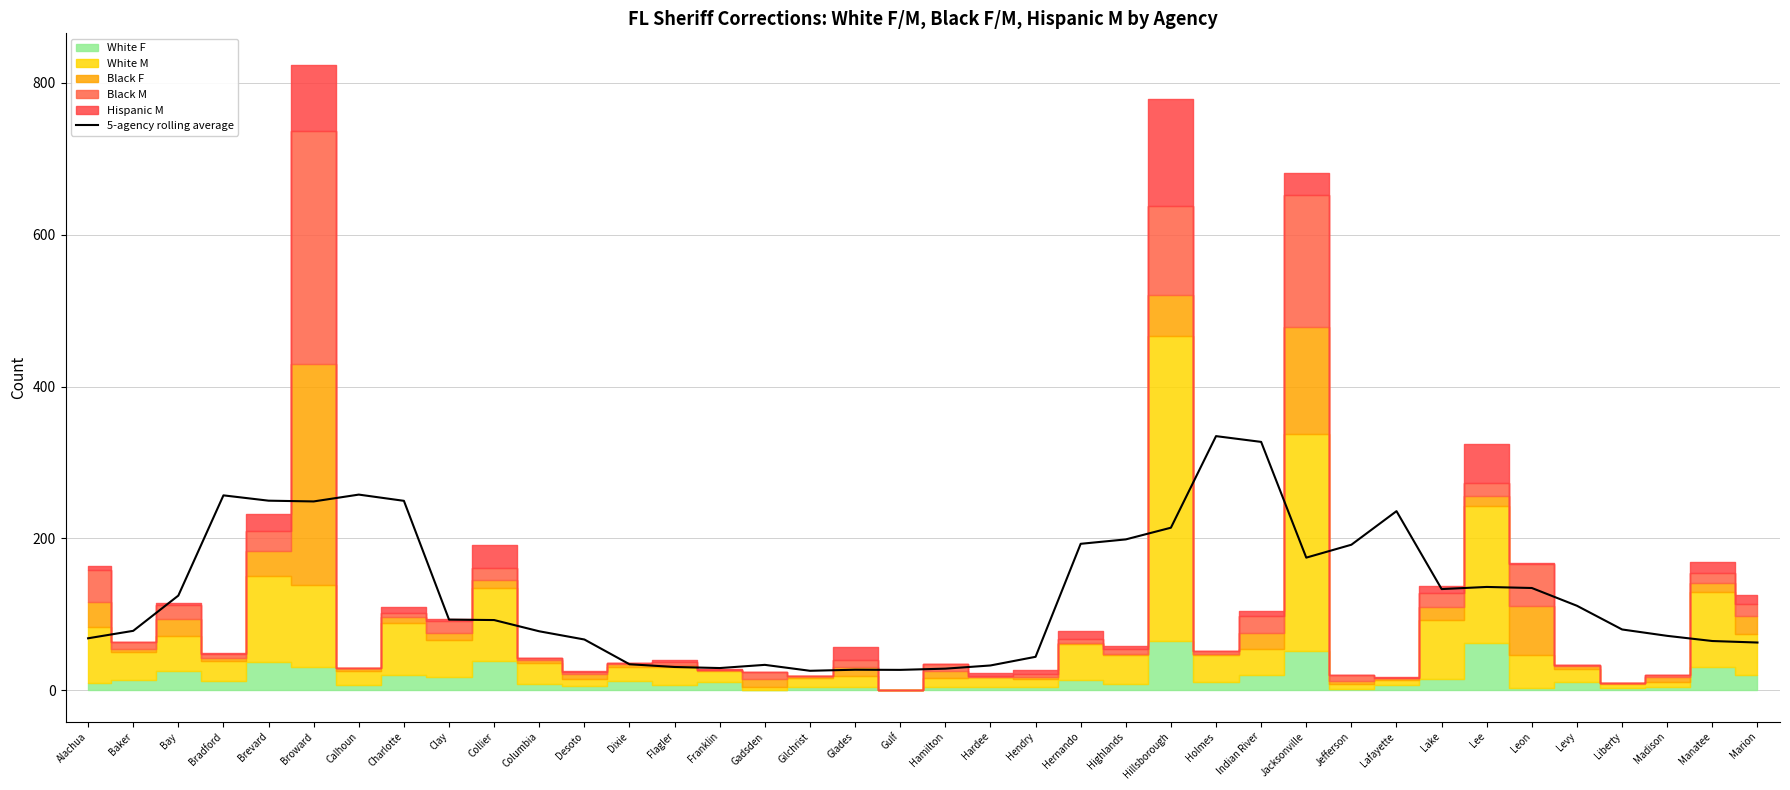

Reading right to left, list all the values displayed in this chart.

63.0	65.0	71.8	80.2	111.4	134.8	136.2	133.4	236.0	191.8	174.8	327.2	334.8	214.2	198.8	193.0	44.2	32.8	28.6	27.0	27.2	25.8	33.6	29.4	30.8	34.4	67.0	77.8	92.6	93.2	249.6	257.8	248.8	249.8	256.8	124.8	78.4	68.6